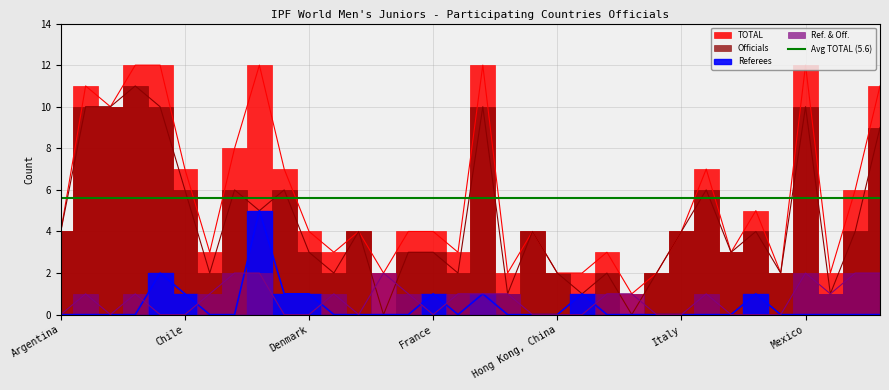

The Referees series shows 0 at Greece. True or false?

True